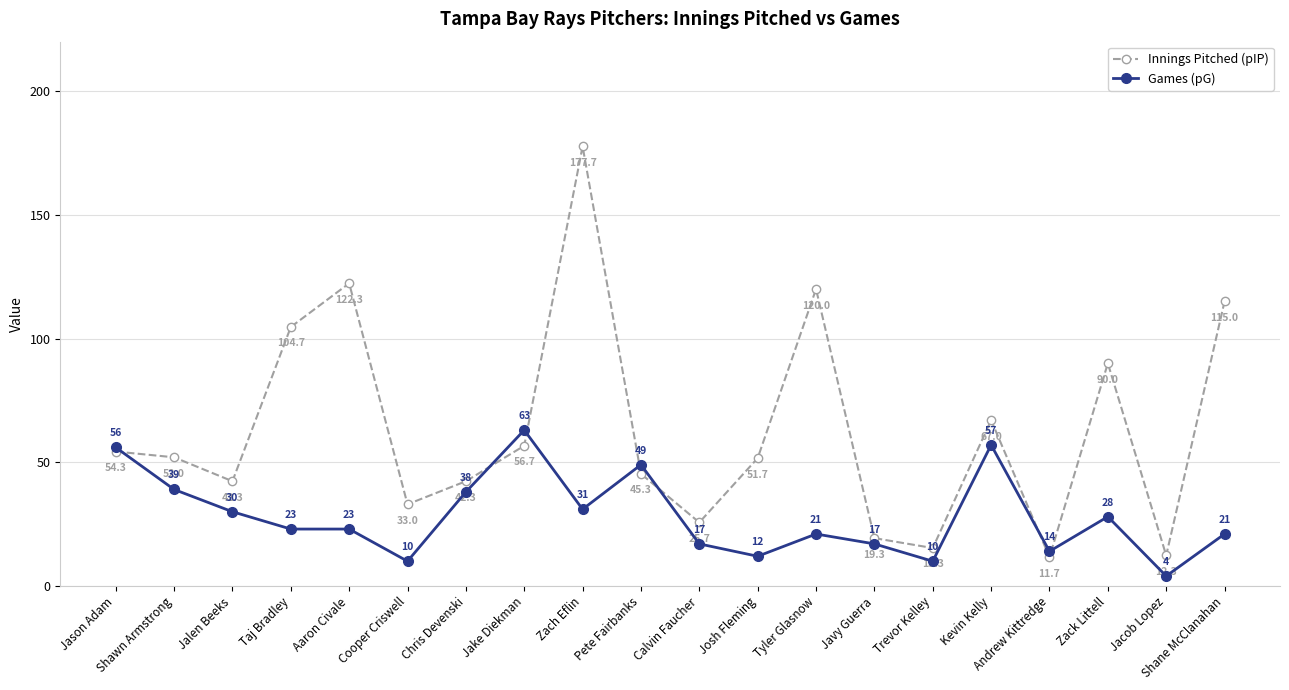

Which series changed the most between Javy Guerra and Trevor Kelley?

Games (pG)